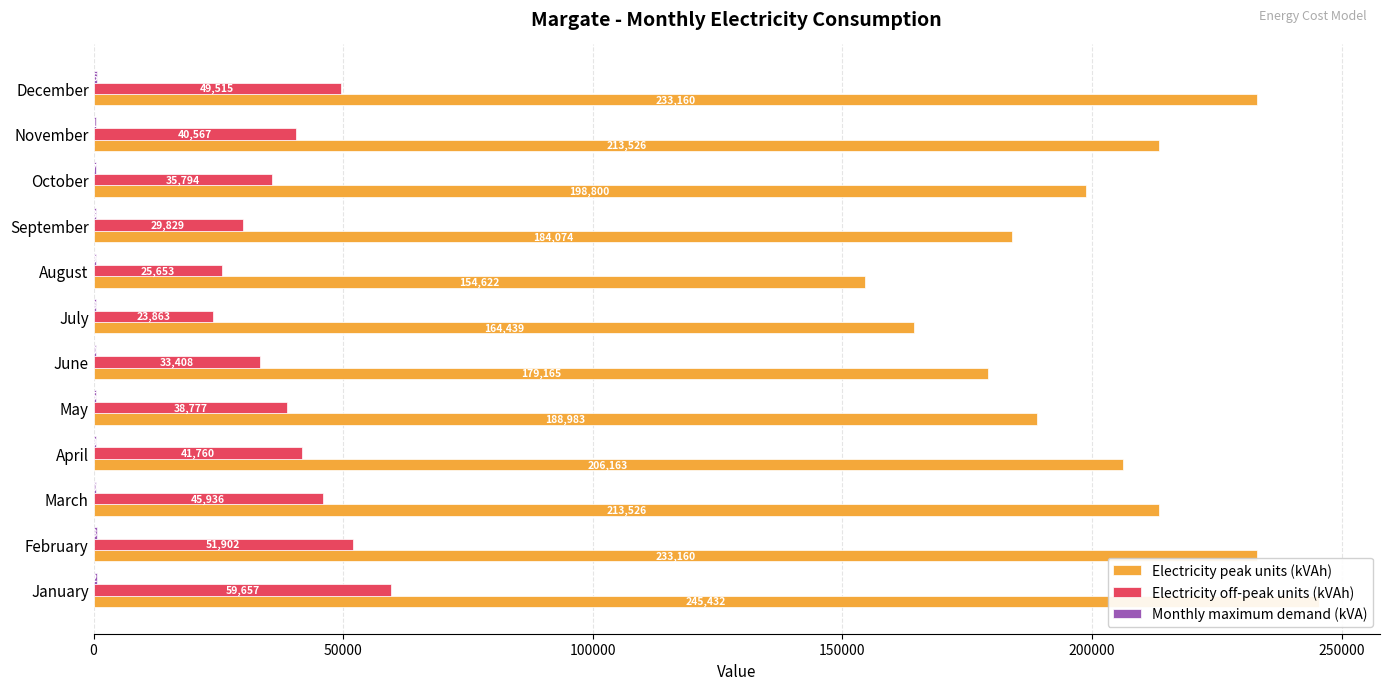

What is the difference between the maximum and second lowest values in the Electricity off-peak units (kVAh) series?

34004